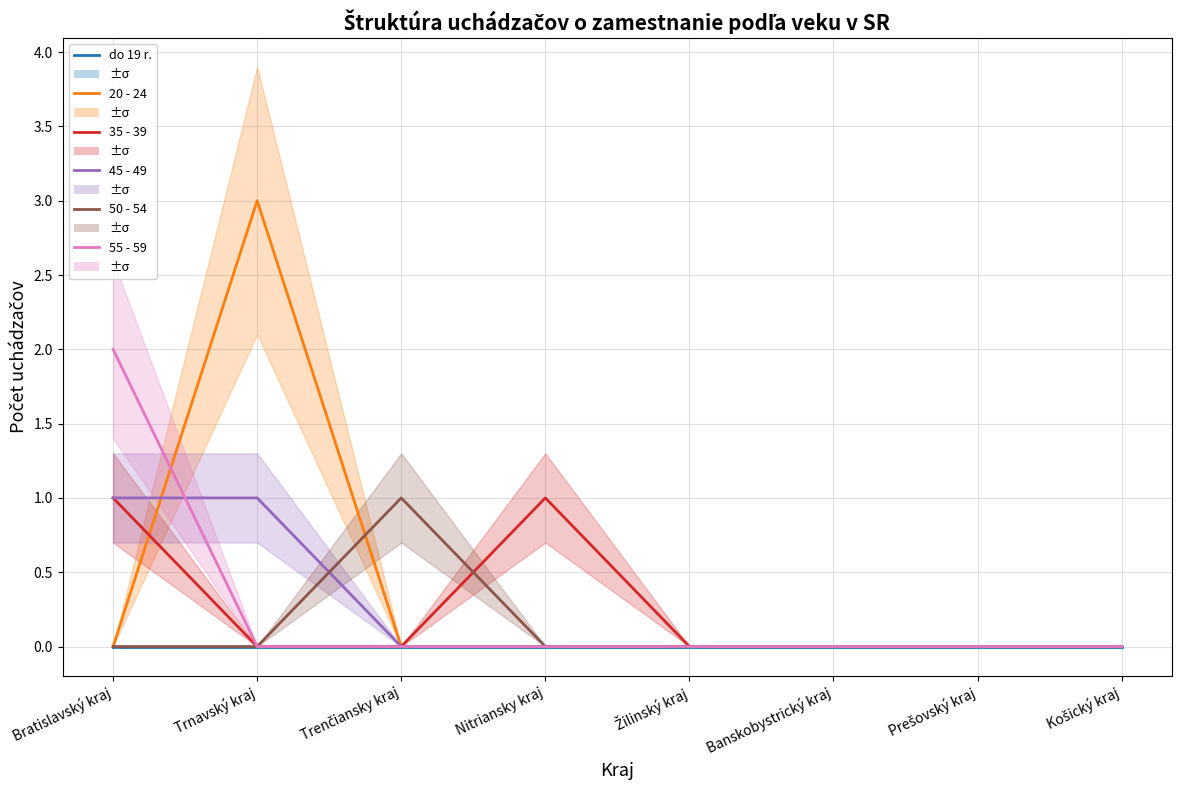

Is the value of 20 - 24 at Nitriansky kraj greater than the value of do 19 r. at Nitriansky kraj?

No